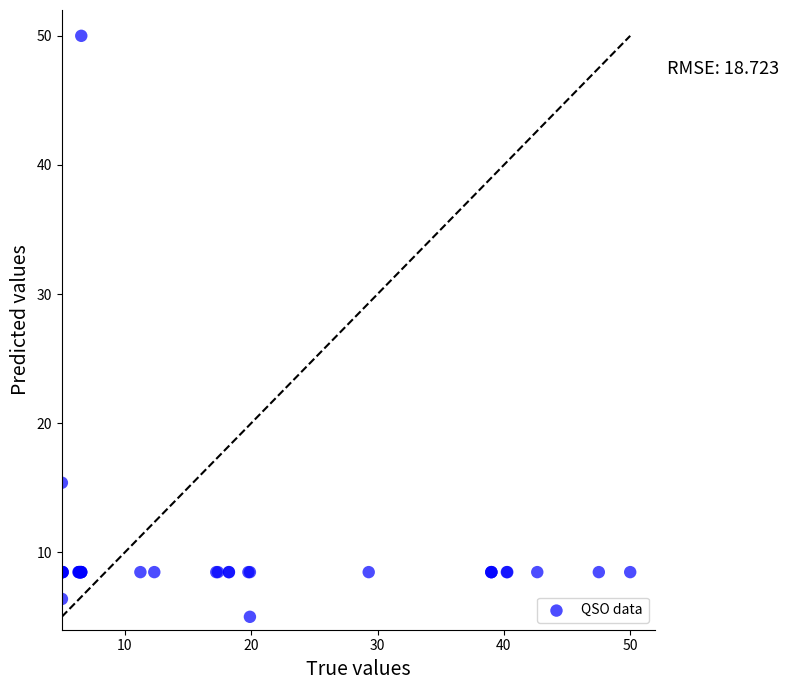

What Y value in the scatter plot is closest to 27?

15.4